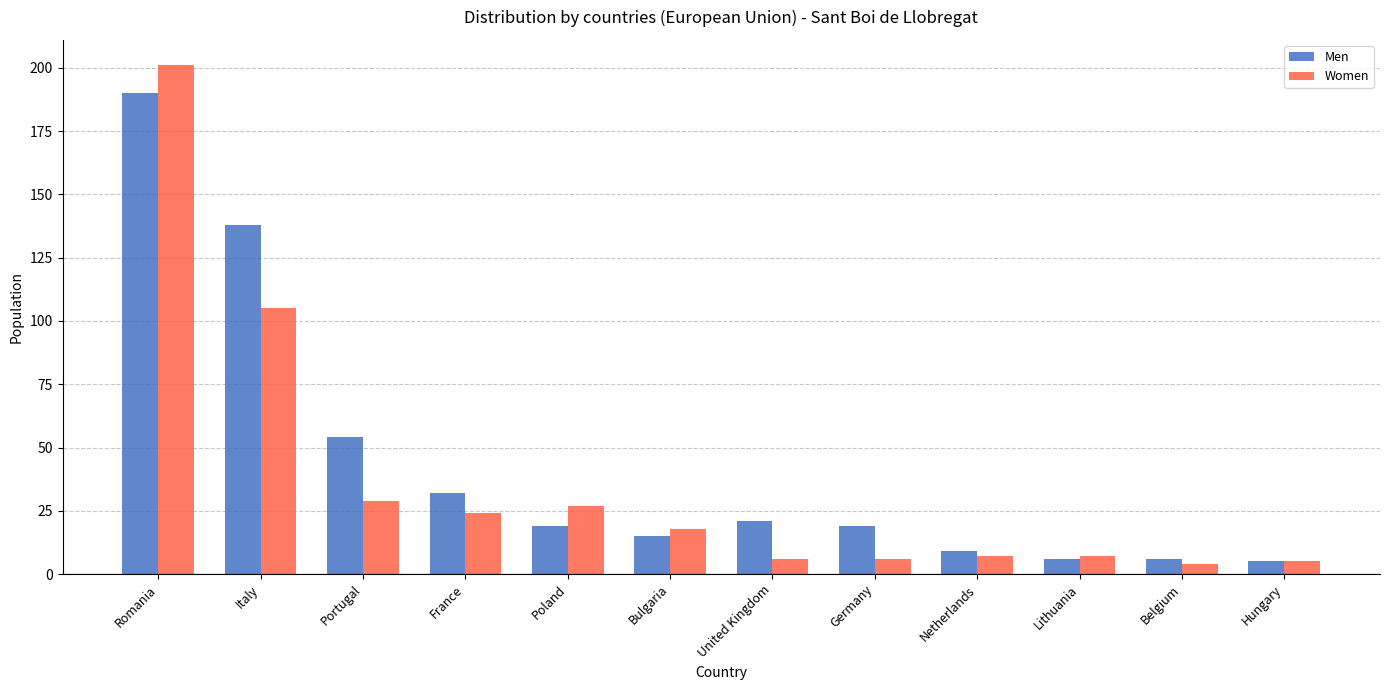

Reading left to right, transcribe all the data shown in this chart.

Men: Romania=190	Italy=138	Portugal=54	France=32	Poland=19	Bulgaria=15	United Kingdom=21	Germany=19	Netherlands=9	Lithuania=6	Belgium=6	Hungary=5
Women: Romania=201	Italy=105	Portugal=29	France=24	Poland=27	Bulgaria=18	United Kingdom=6	Germany=6	Netherlands=7	Lithuania=7	Belgium=4	Hungary=5